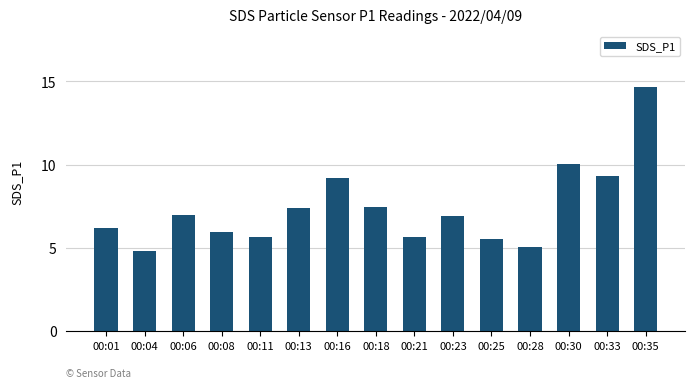

True or false: the data shows 8.6 at 00:08.

False